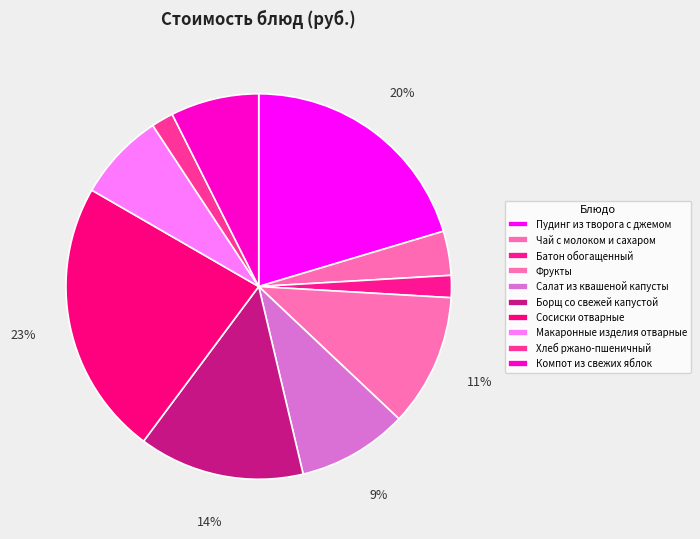

To the nearest percent, what is the combined percentage of Сосиски отварные and Фрукты?

34%